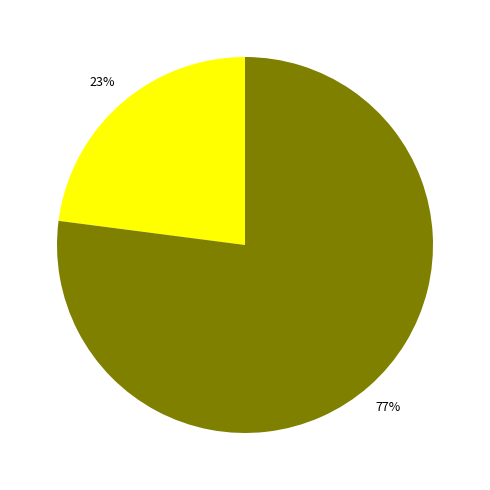

Does any single category account for the majority?

Yes